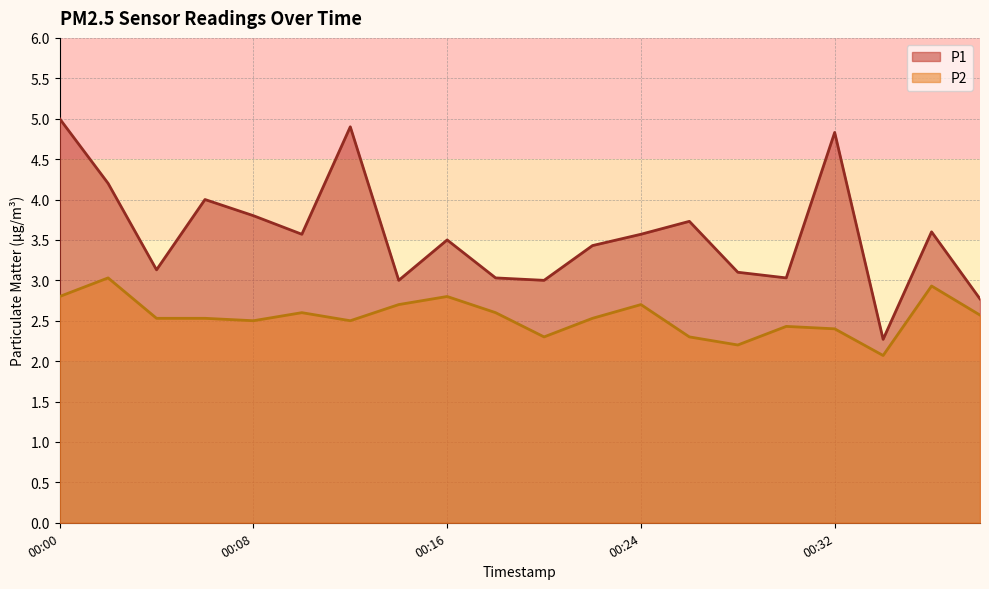

How many values in the P1 series are below 3?

2